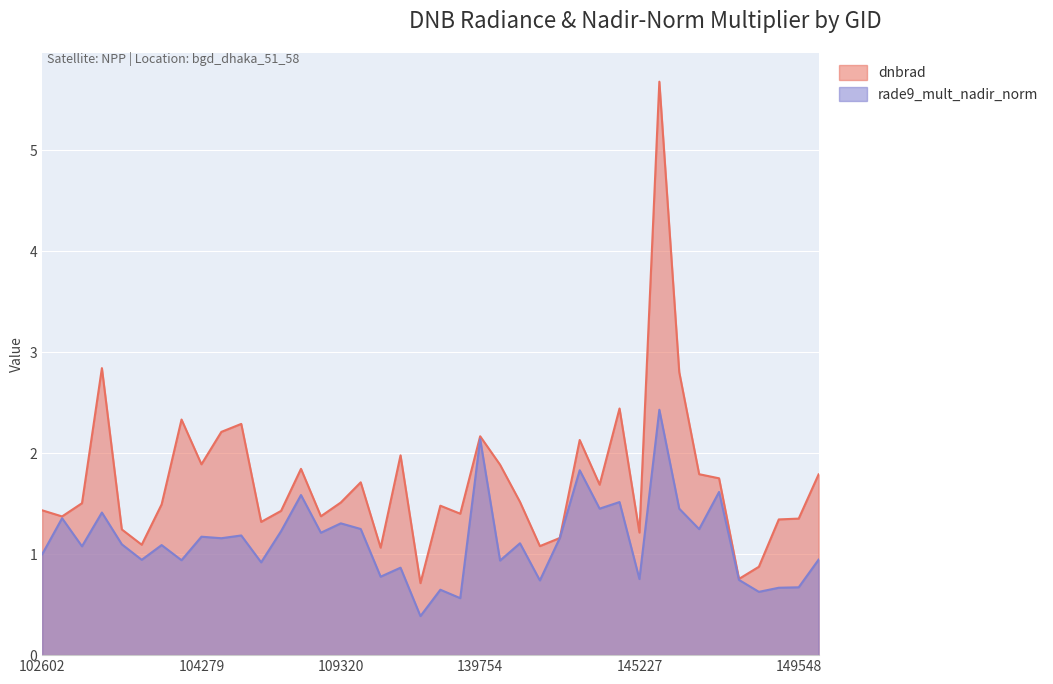

Rank the series by their maximum value, from highest to lowest.

dnbrad, rade9_mult_nadir_norm